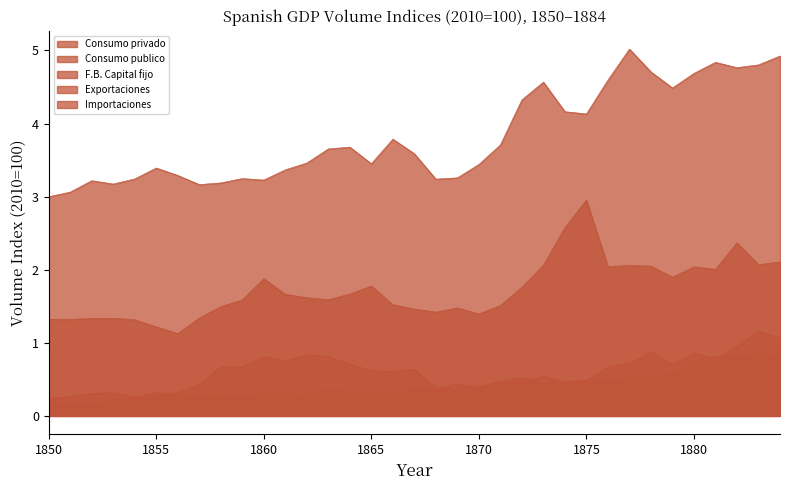

At which category does Importaciones reach its first local peak?

1852